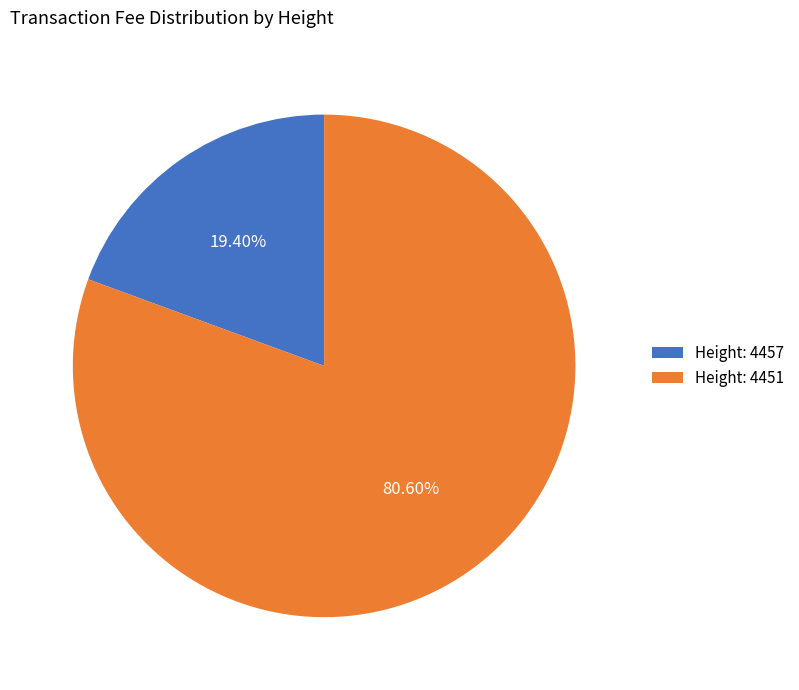

Approximately how many times larger is the value at Height: 4451 compared to Height: 4457?

4.2